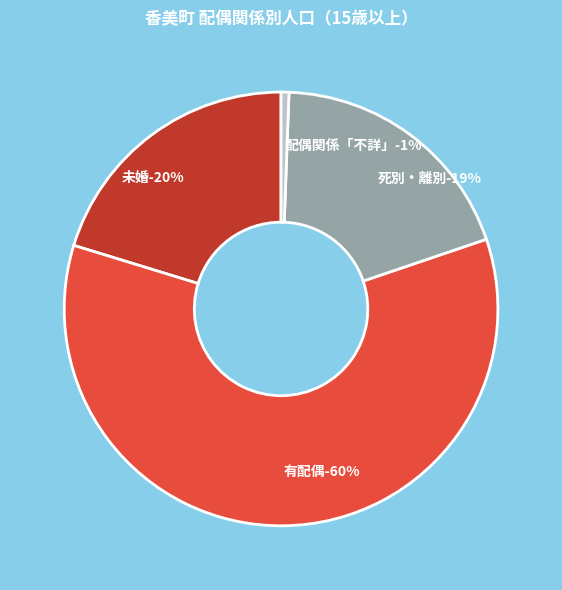

What is the total percentage of 配偶関係「不詳」 and 未婚?

20.8%